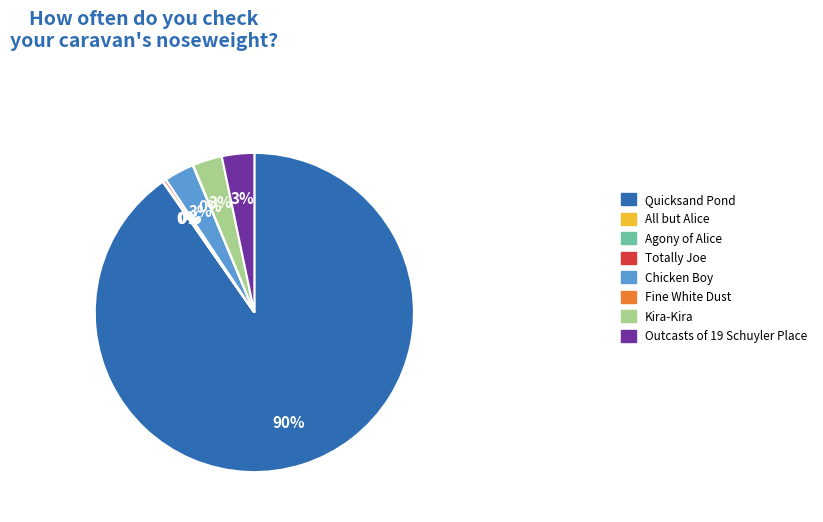

True or false: Chicken Boy accounts for 3% of the total.

True